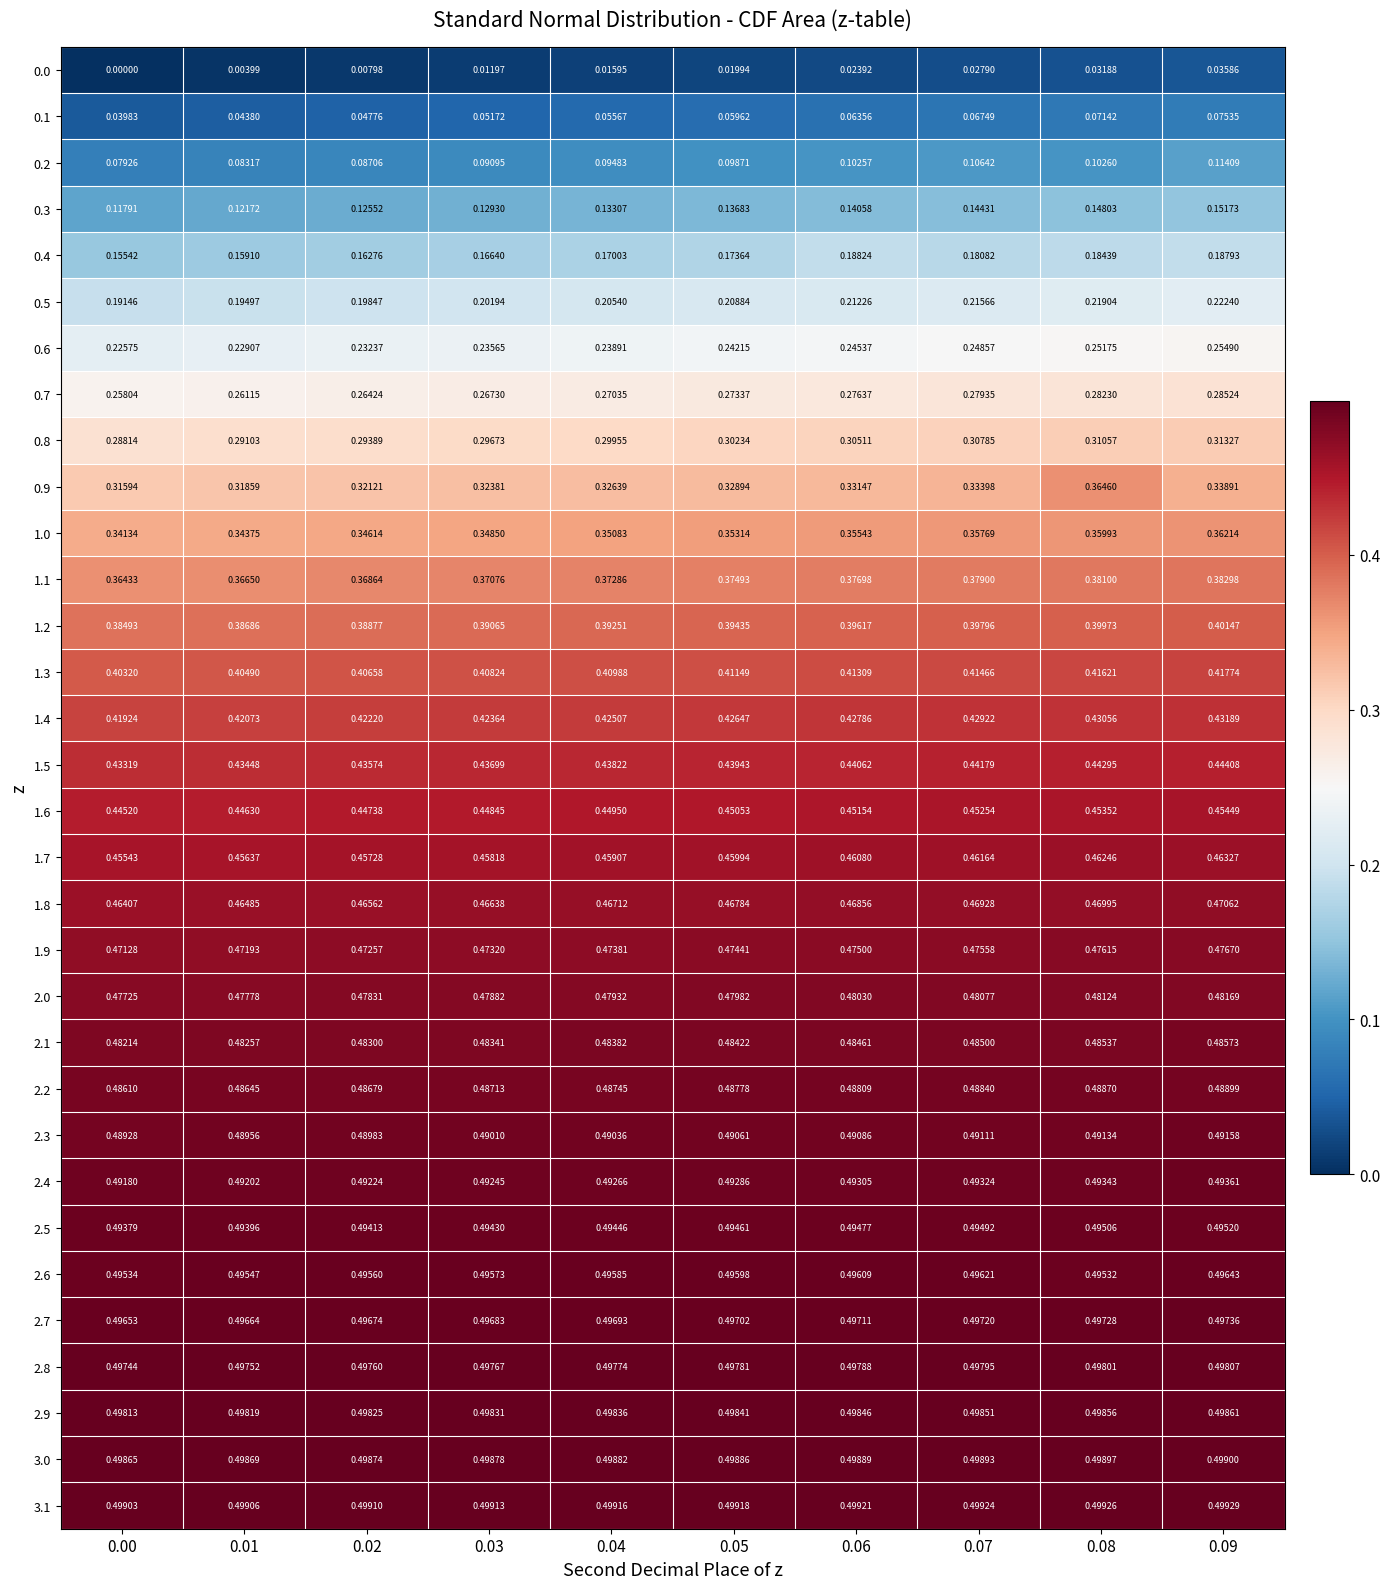

Is the value of 2.1 at 0.05 greater than the value of 1.2 at 0.02?

Yes